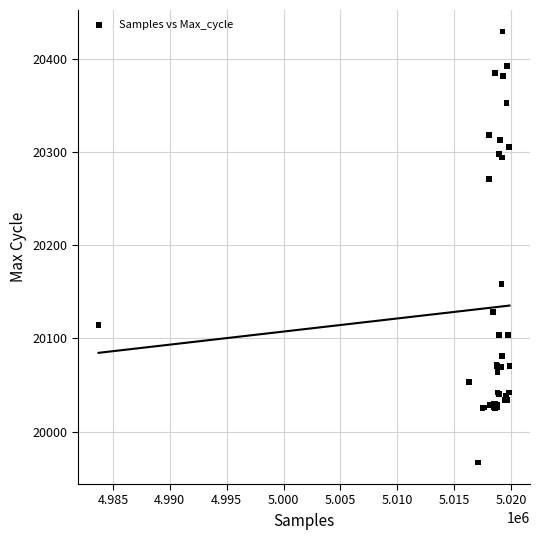

What Y value in the scatter plot is closest to 20198?

20158